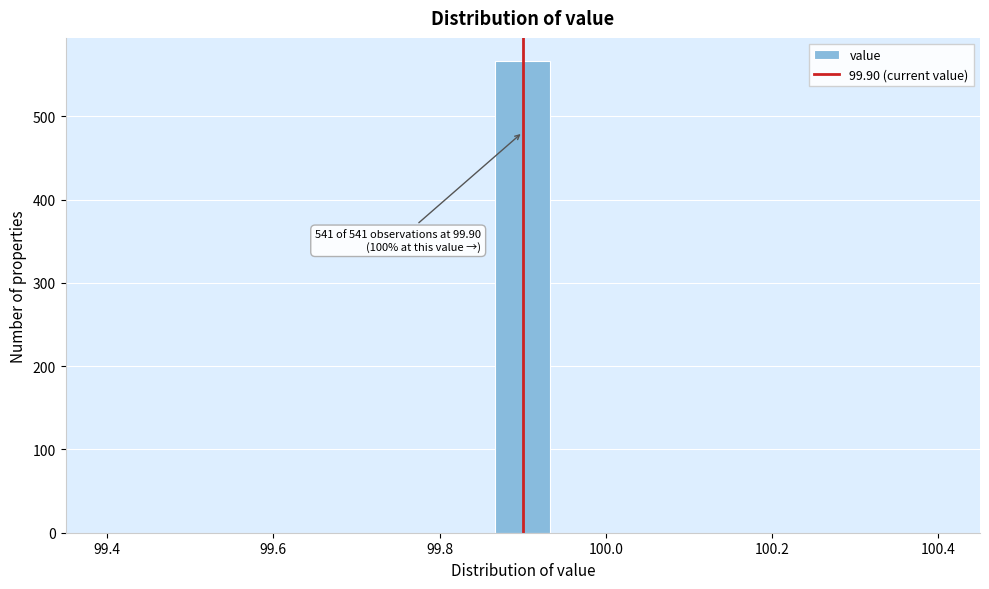

Around what value on the x-axis is the tallest bar? Give the approximate position of its centre, as read against the axis.

99.90